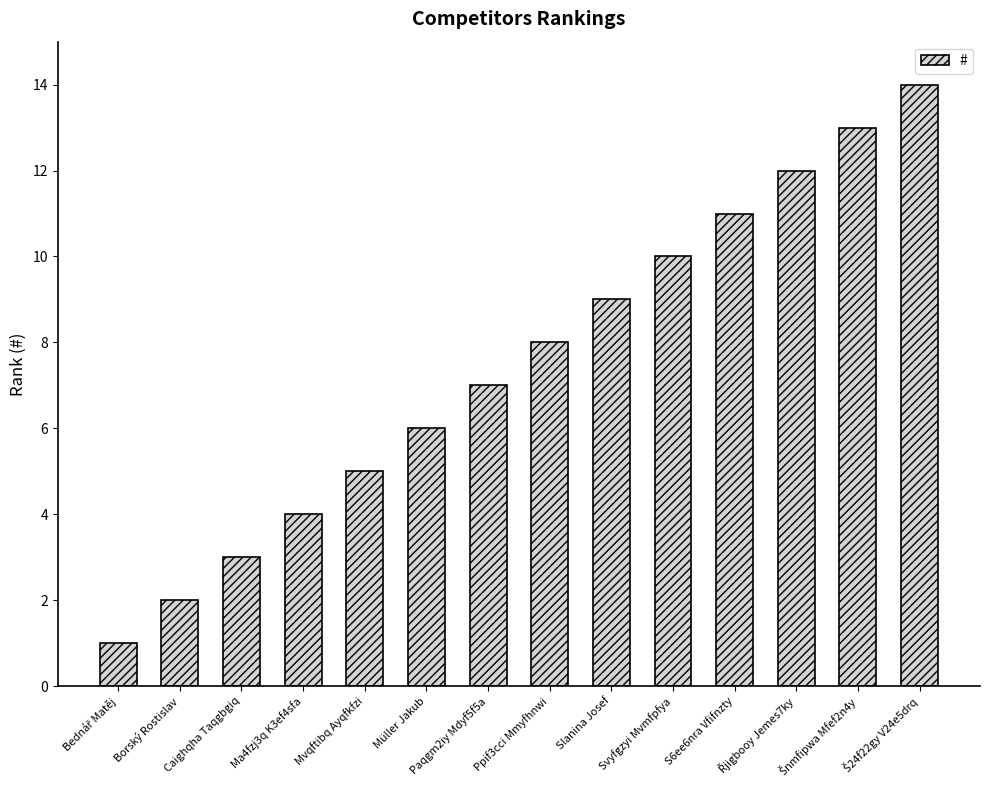

What is the difference between the values at S6ee6nra Vfifnzty and Paqgm2iy Mdyf5f5a?

4